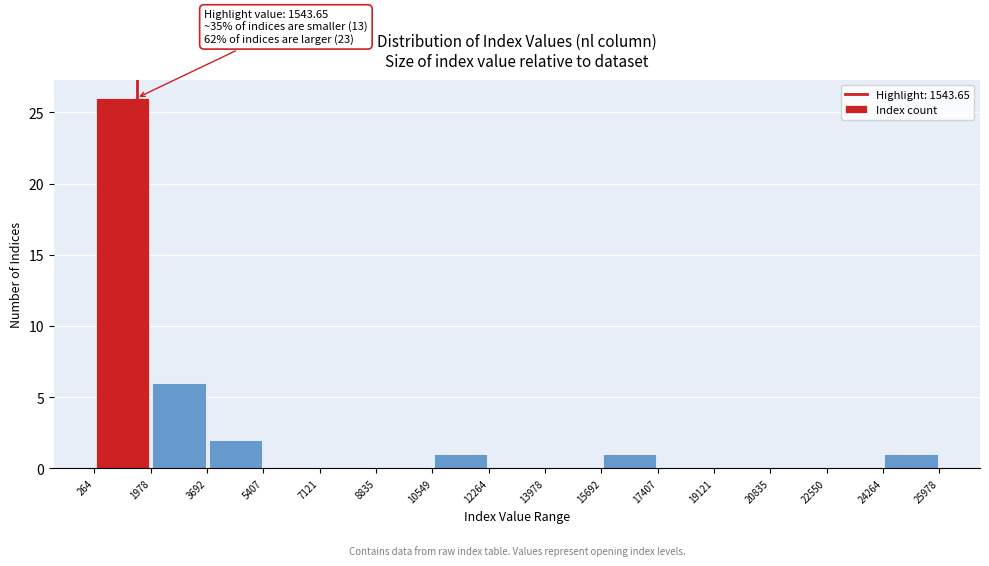

Over which range of the x-axis is the bar tallest?

264 to 1978